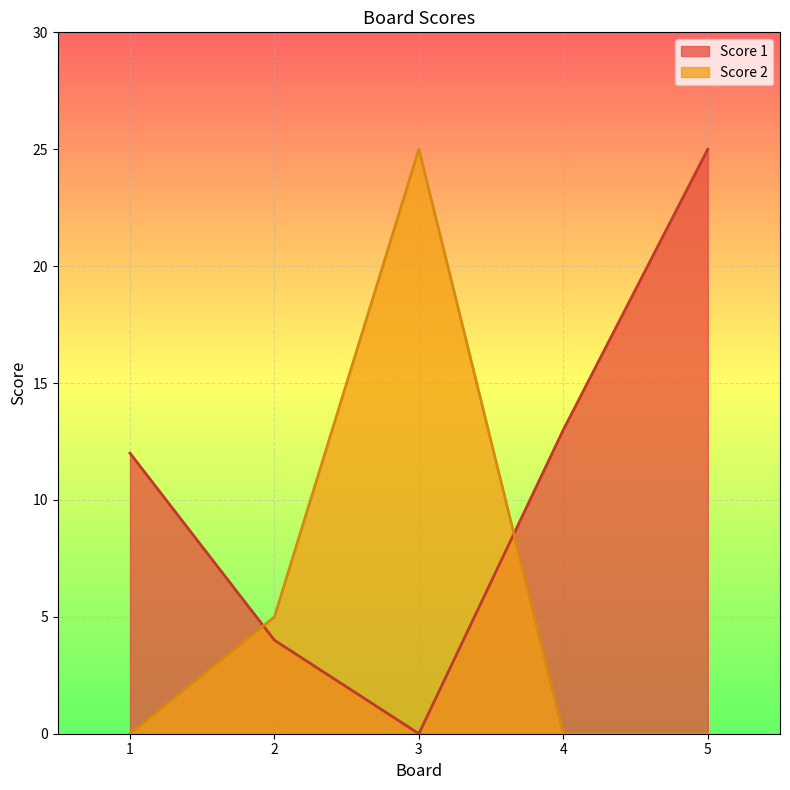

At which label is Score 1 closest to 12?

1